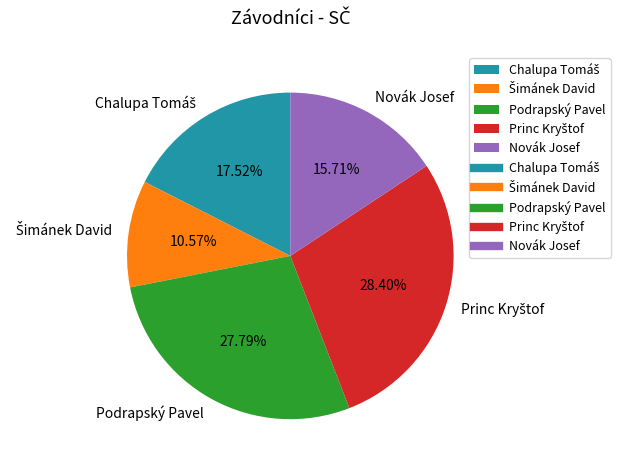

Do Novák Josef and Podrapský Pavel together represent more than half of the pie?

No